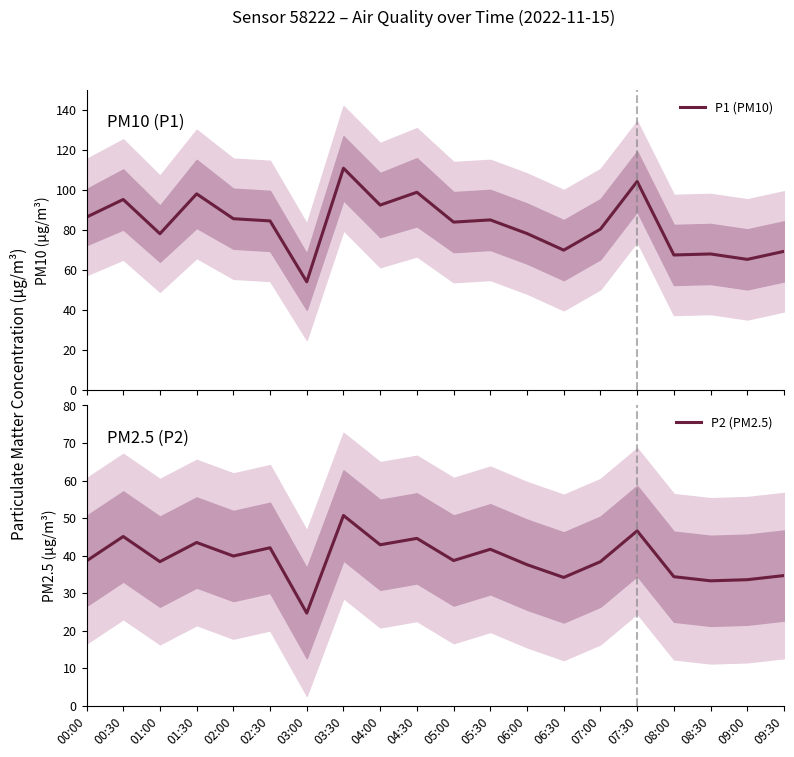

What value does the P1 (PM10) series have at 07:30?

104.3